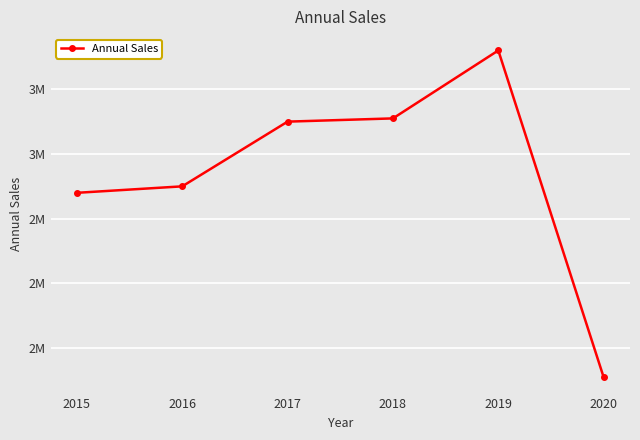

Is this an area chart (filled region under the line)?

No